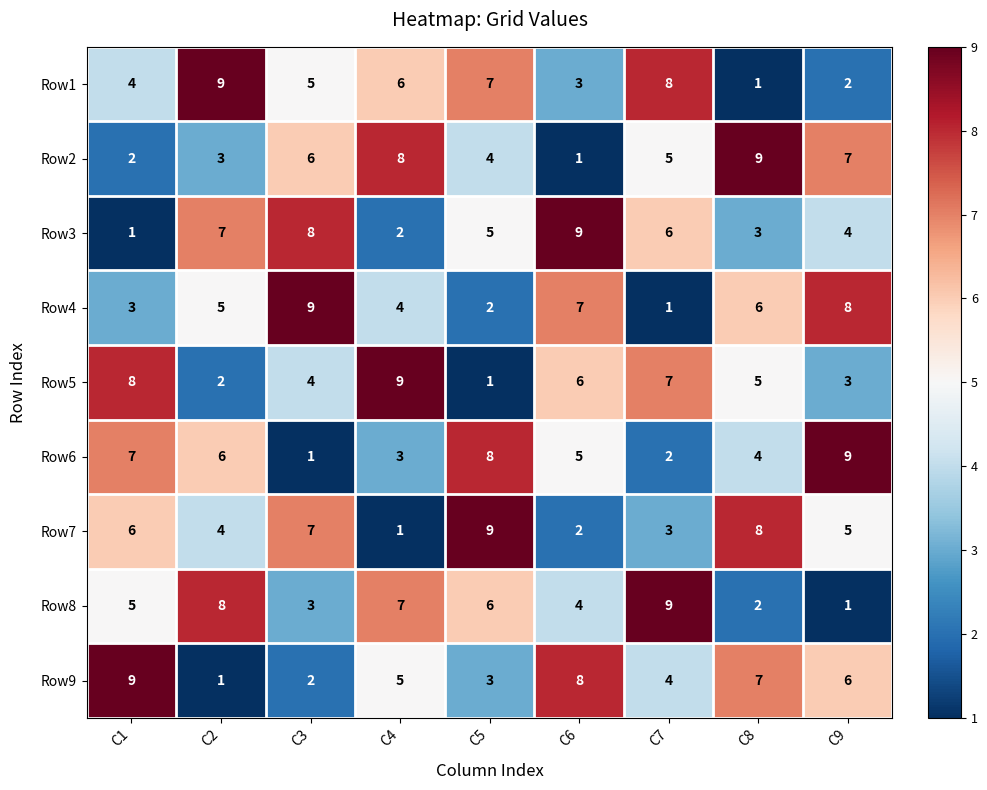

What is the difference between the highest and lowest values at C1?

8